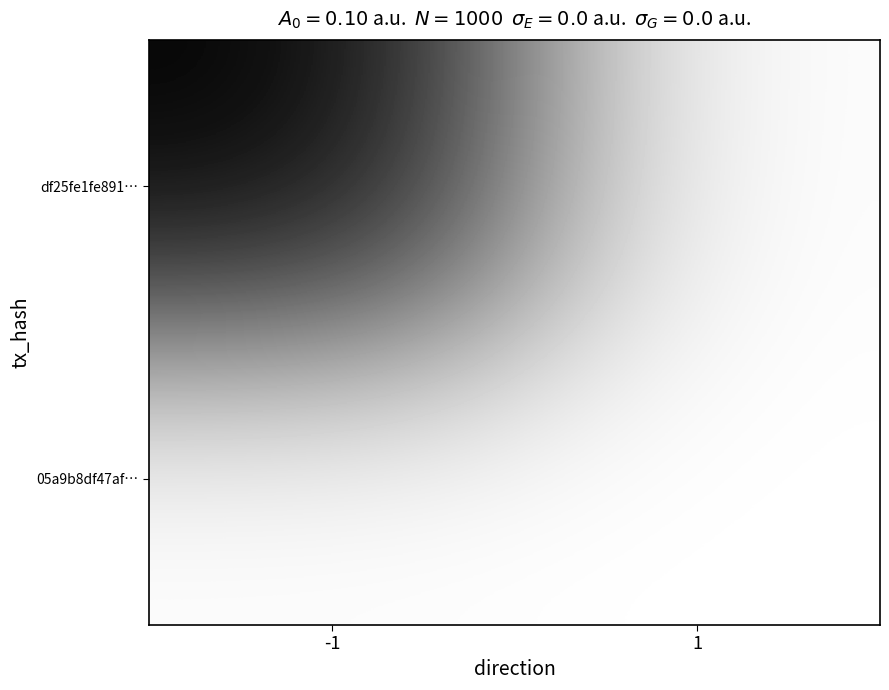

At how many categories does at least one series exceed 0?

1